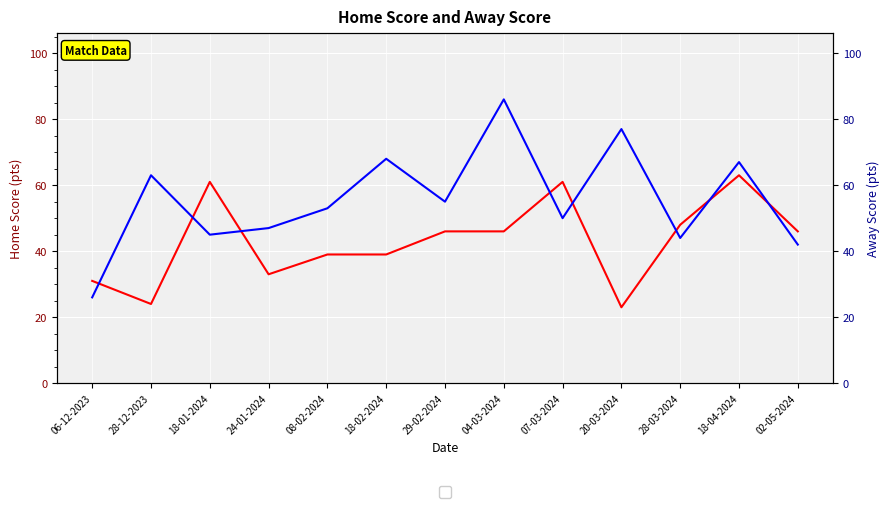

What is the label of the 1st point from the left?

06-12-2023